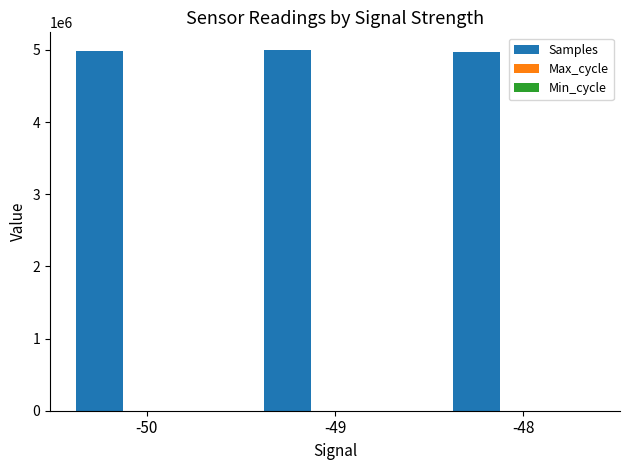

The value of Samples at -49 is 4994000. True or false?

True